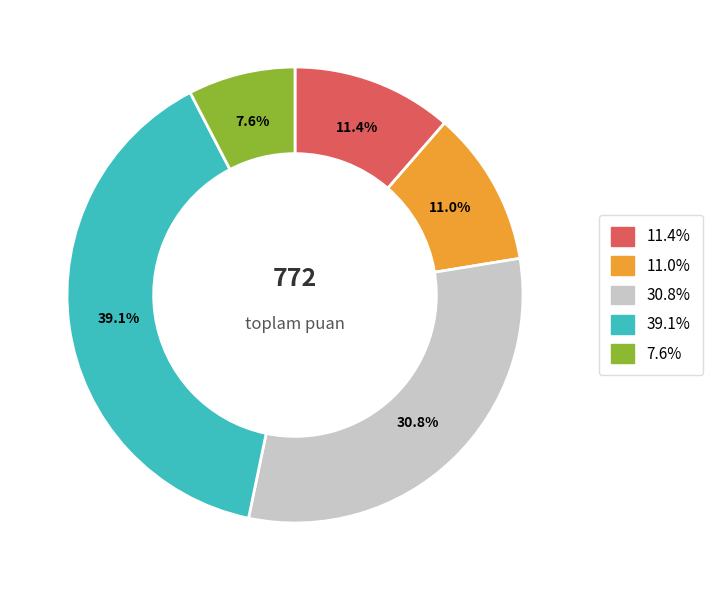

Is there any slice that represents more than half of the pie?

No